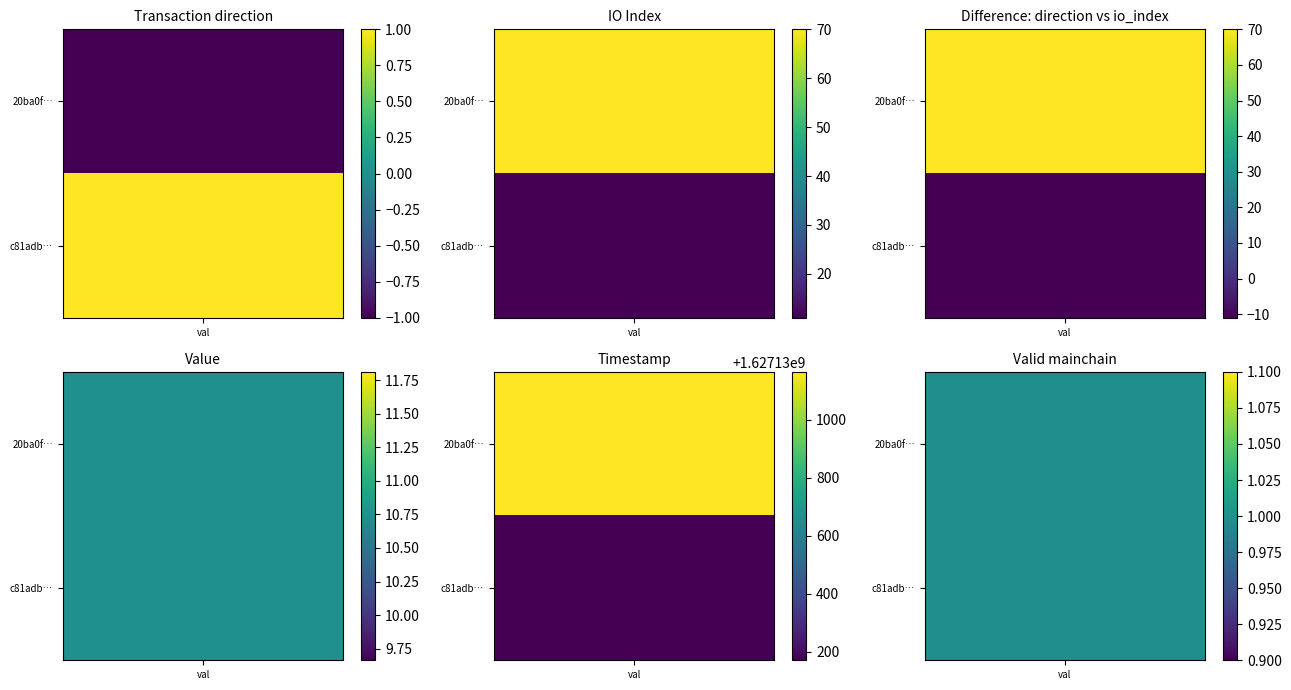

Which series changed the most between io_index and time_stamp?

20ba0fdedd25760597ad7754c75c5967cbf6425